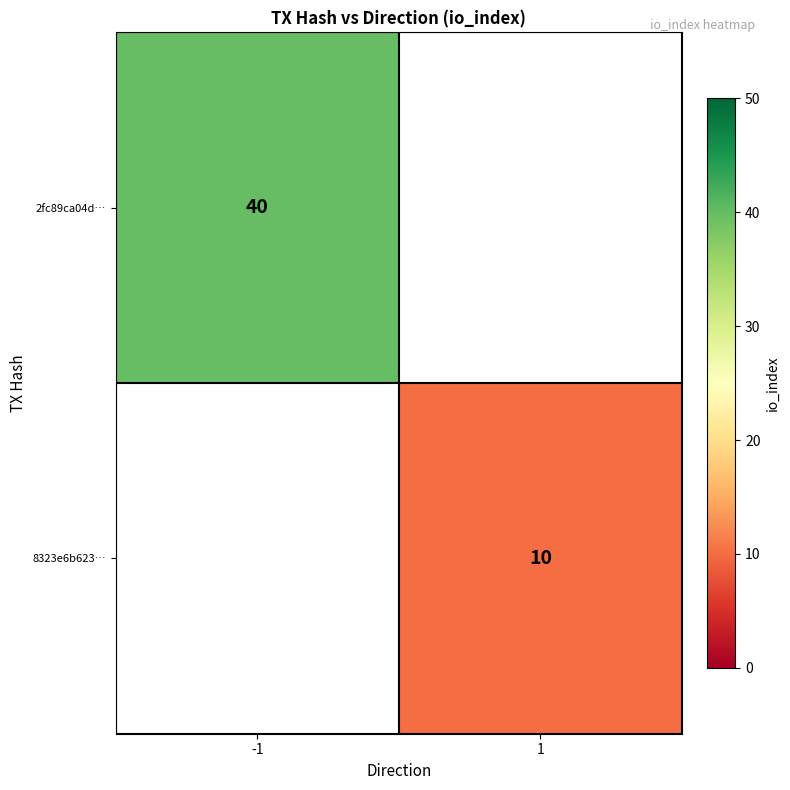

The 2fc89ca04d… series shows 71 at -1. True or false?

False